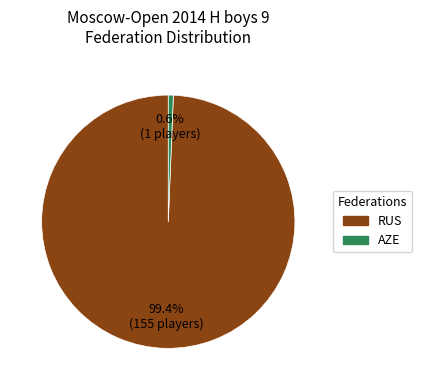

The AZE slice represents 11% of the pie. True or false?

False